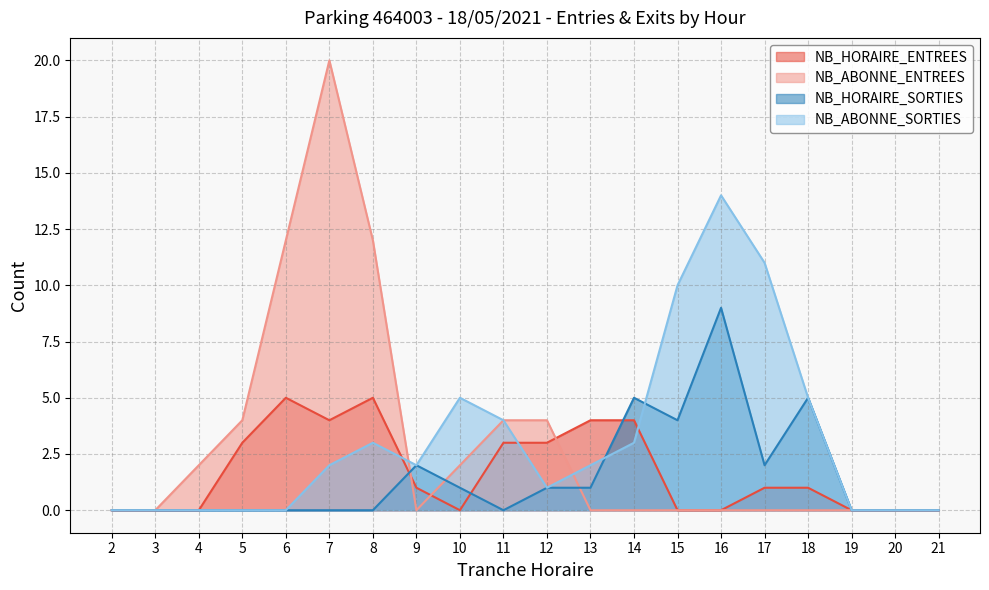

At which label is NB_ABONNE_SORTIES closest to 7?

10